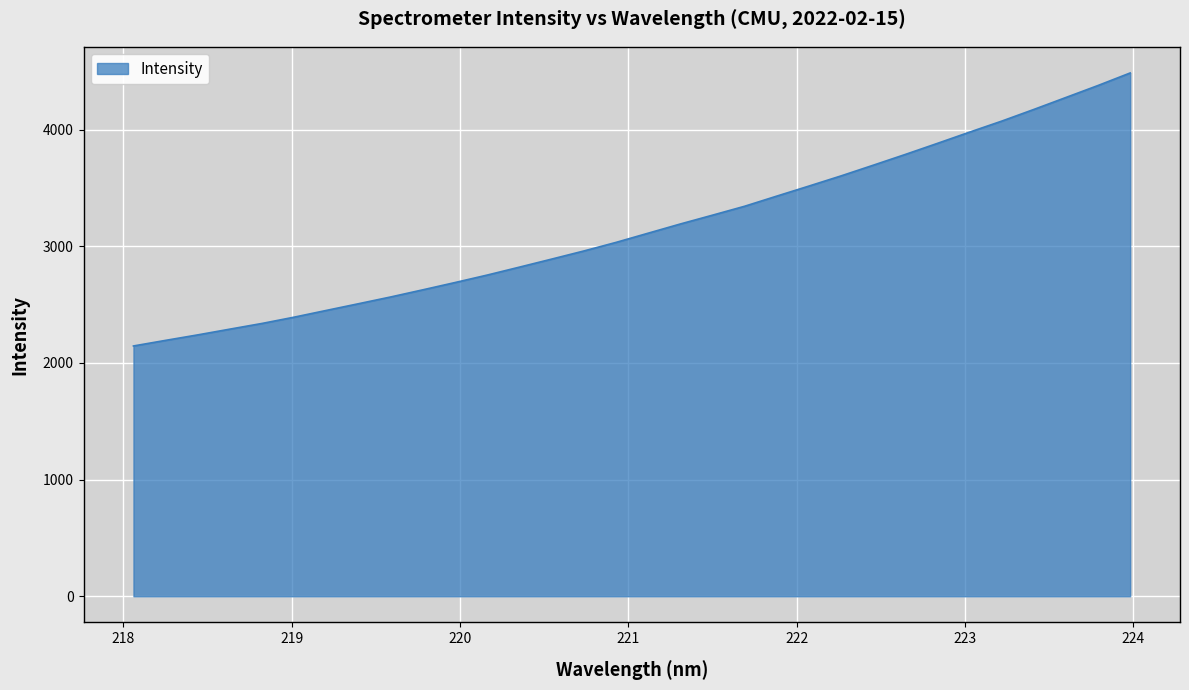

What is the greatest value displayed?

4486.5